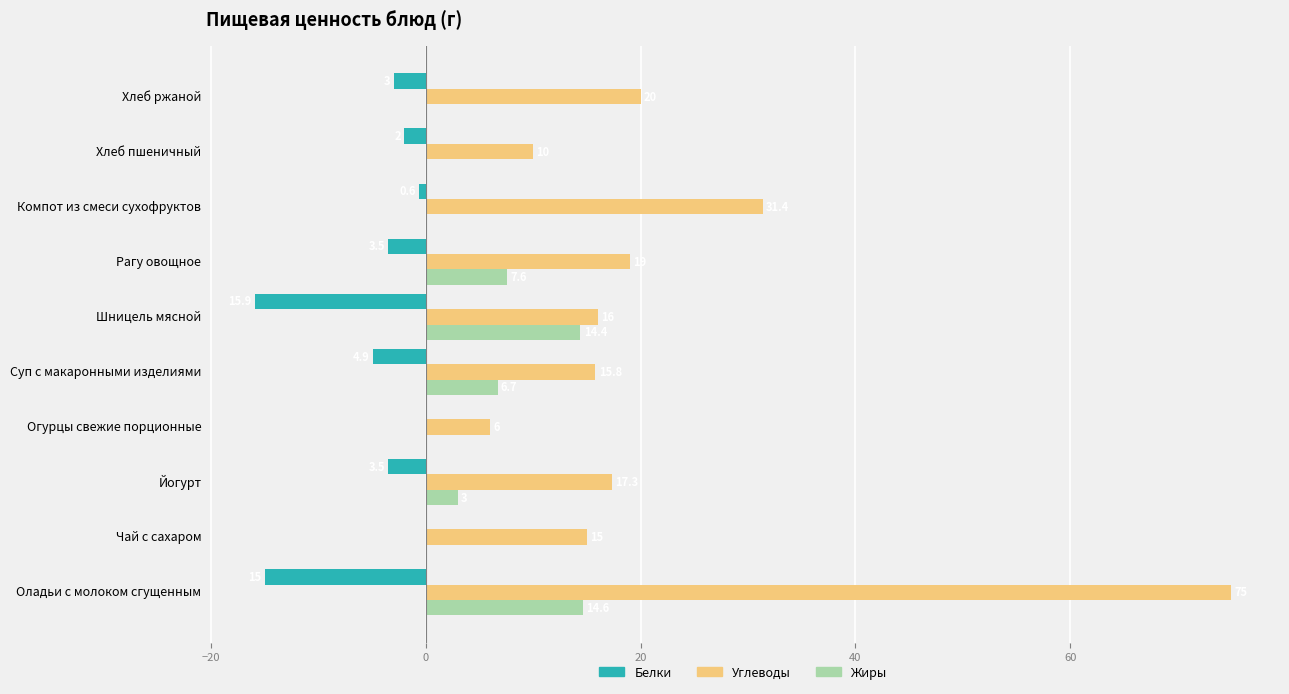

The value of Белки at Хлеб ржаной is -3.0. True or false?

True